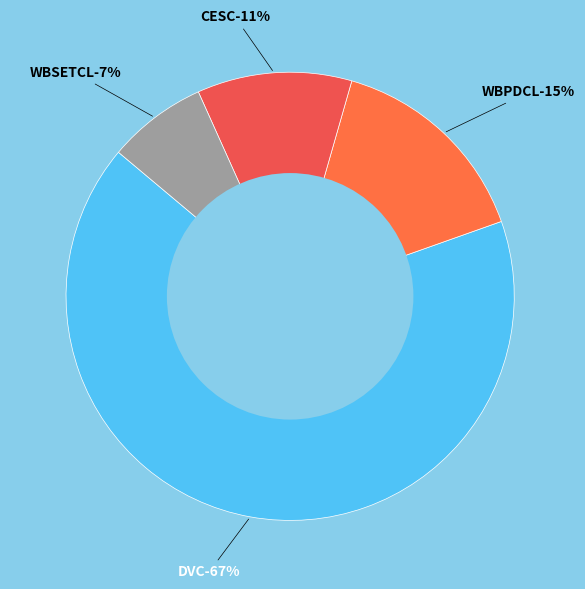

What is the largest slice in the pie chart?

DVC